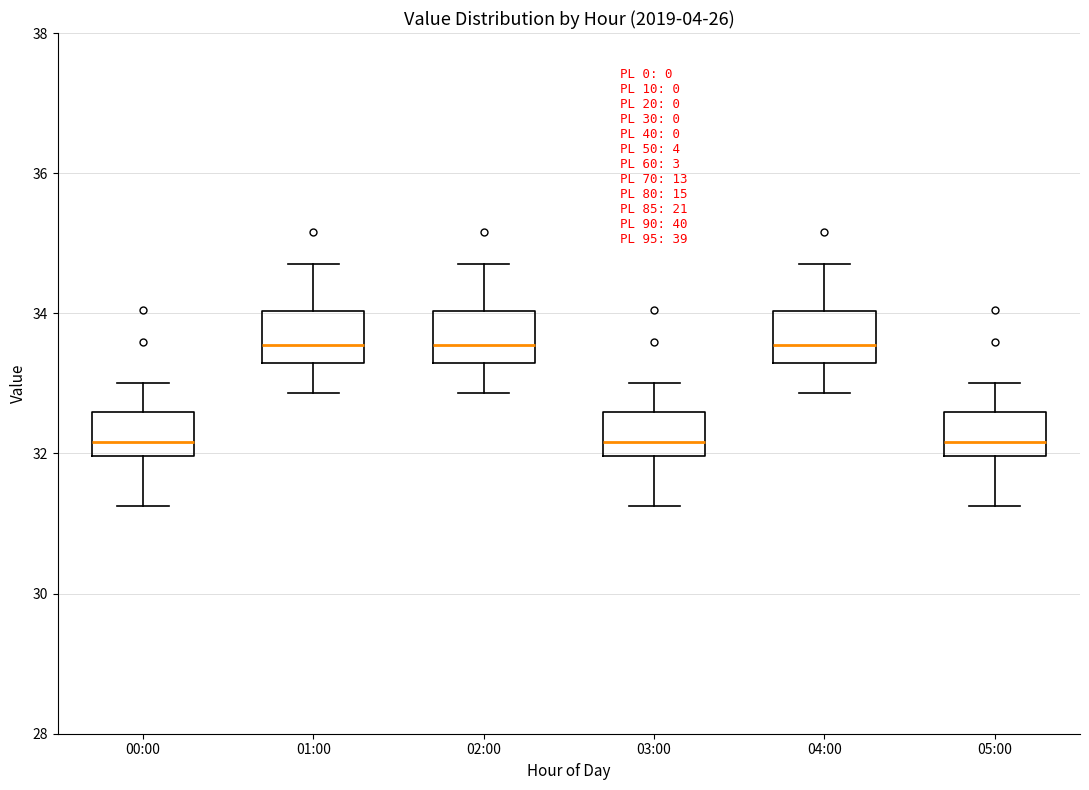

Reading left to right, transcribe this box plot: for each box, give where its median line is, the range the box spans, and where its two whiskers end, as read against the y-axis. The values are not printed on the chart, so give them approximately, as read against the axis.

00:00: median 32.2, box 32.0 to 32.6, whiskers 31.2 to 33.0
01:00: median 33.6, box 33.2 to 34.0, whiskers 32.8 to 34.8
02:00: median 33.6, box 33.2 to 34.0, whiskers 32.8 to 34.8
03:00: median 32.2, box 32.0 to 32.6, whiskers 31.2 to 33.0
04:00: median 33.6, box 33.2 to 34.0, whiskers 32.8 to 34.8
05:00: median 32.2, box 32.0 to 32.6, whiskers 31.2 to 33.0